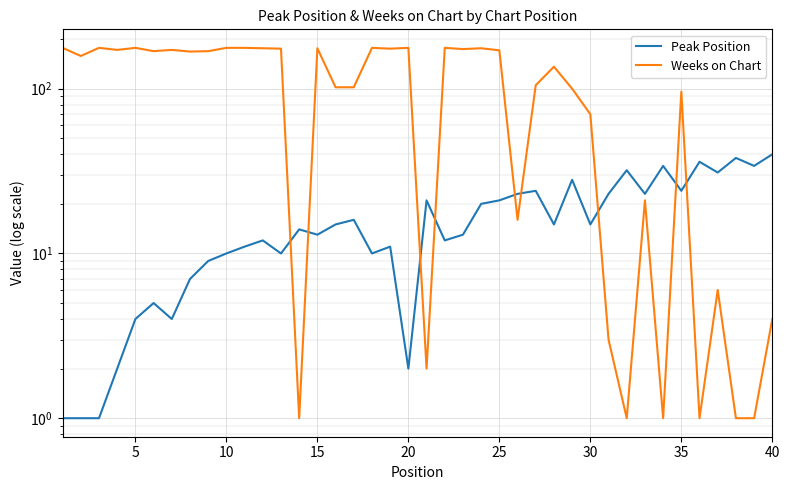

How many distinct data groups are displayed?

2